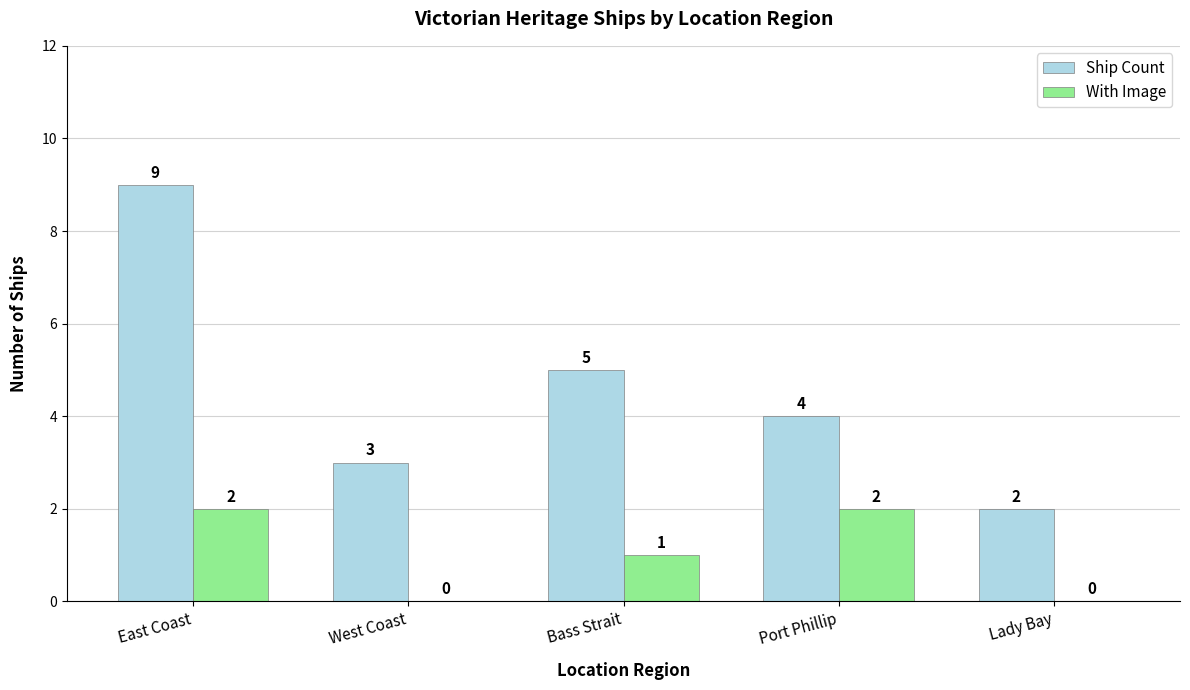

How many categories are shown in the chart?

5